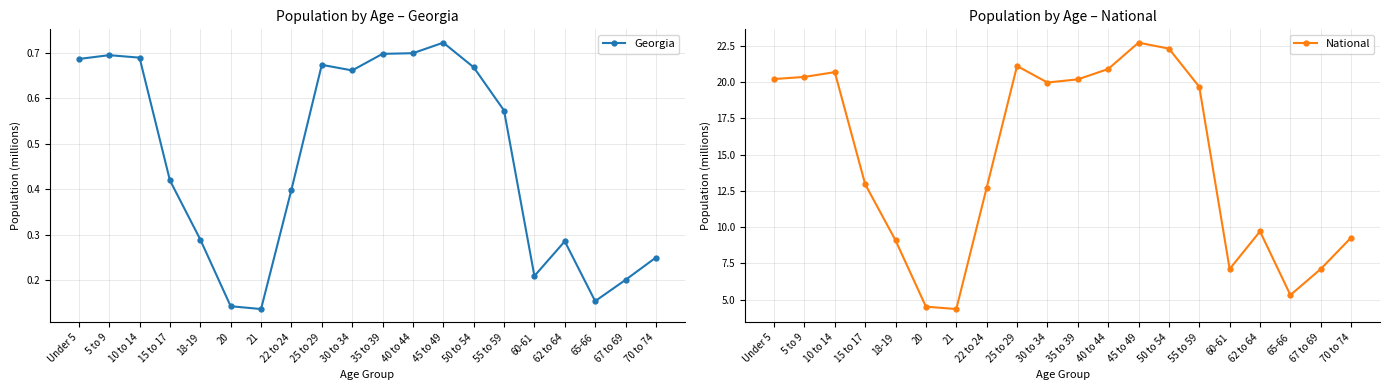

At which label does National first exceed 19?

Under 5